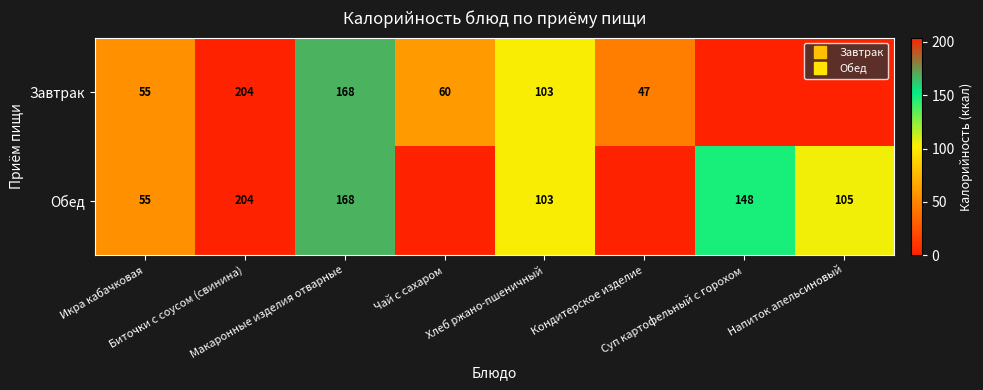

At Хлеб ржано-пшеничный, list the series in order from smallest to largest.

Завтрак, Обед